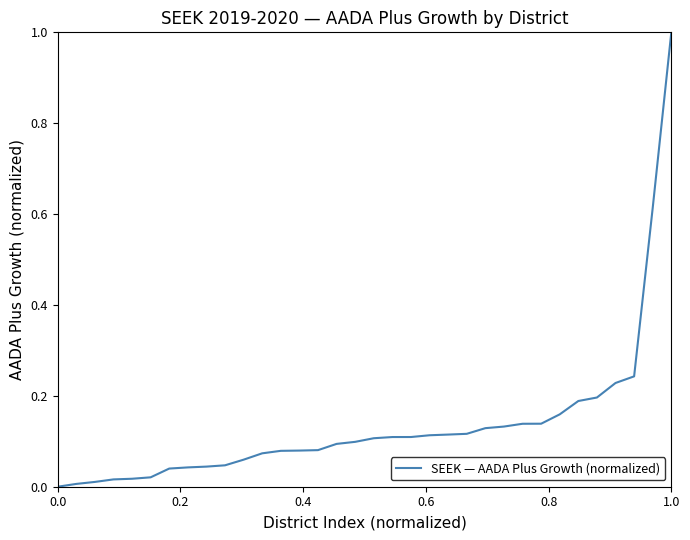

What is the sum of all values?

4.6